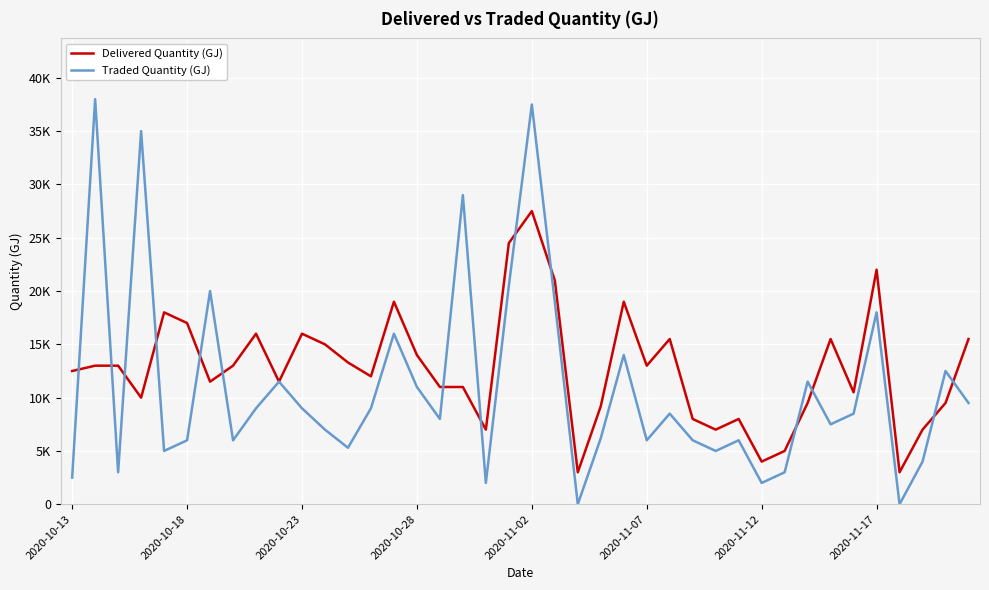

What is the value of the Delivered Quantity (GJ) point at the 33rd from the left?

9500